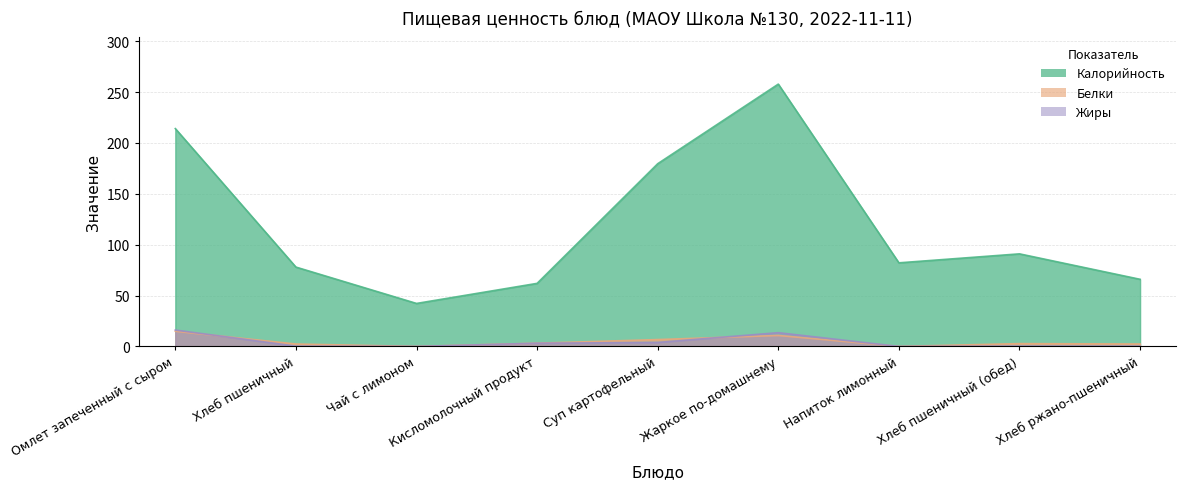

What is the average value of the Жиры series?

4.2